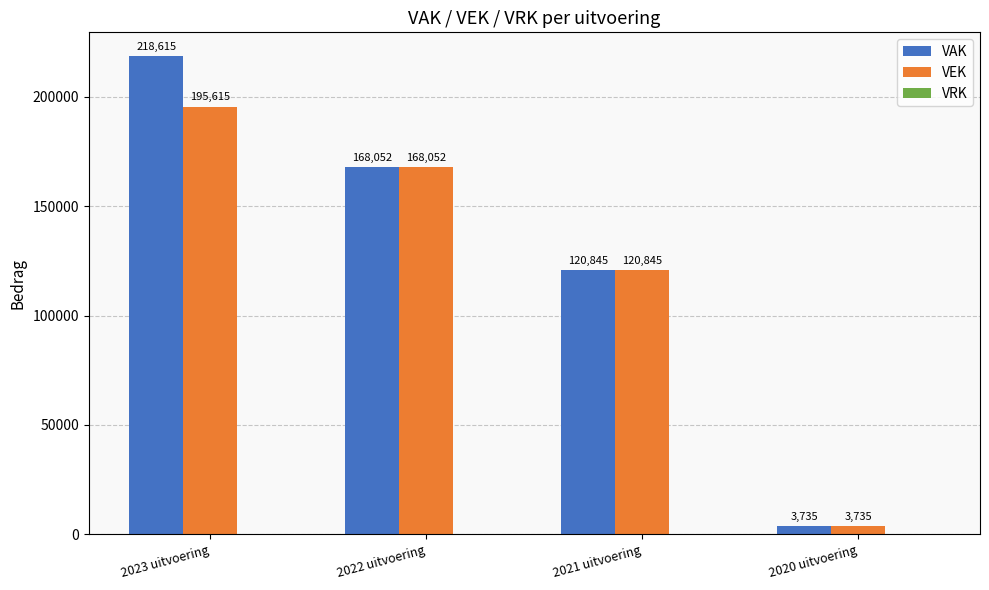

How many values in the VAK series are below 168052?

2